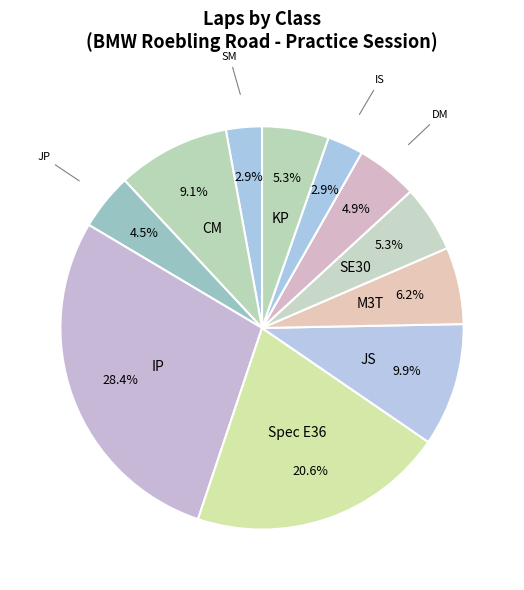

Count the number of slices in the pie.

11